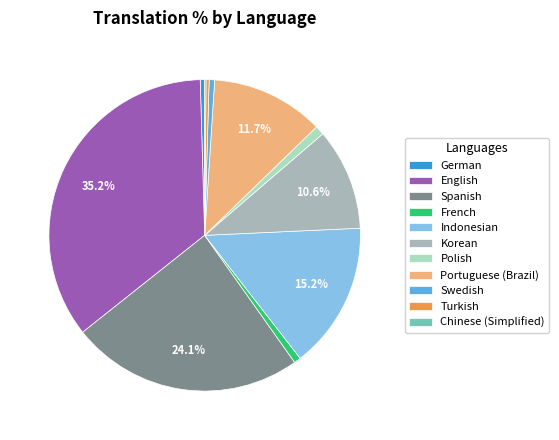

Is the sum of French and Polish greater than half?

No